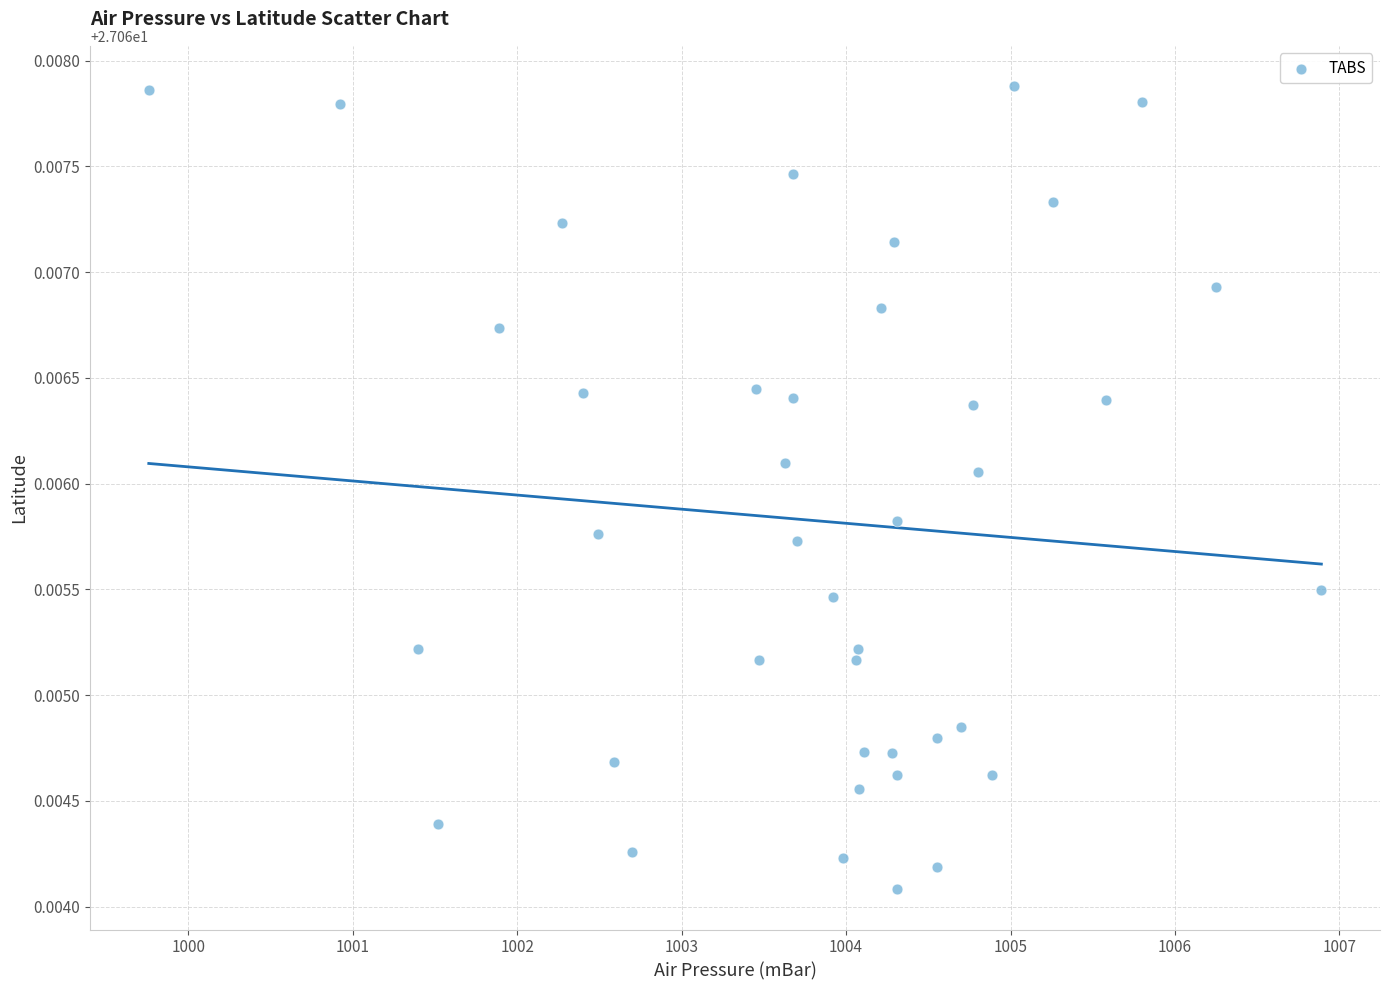

What is the range of X values (max minus min)?

7.1